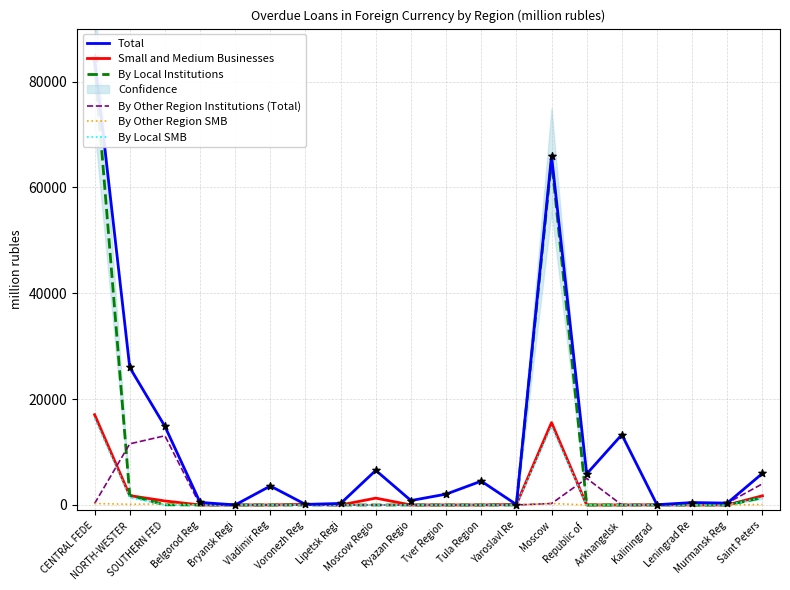

At how many categories does at least one series exceed 13609?

4